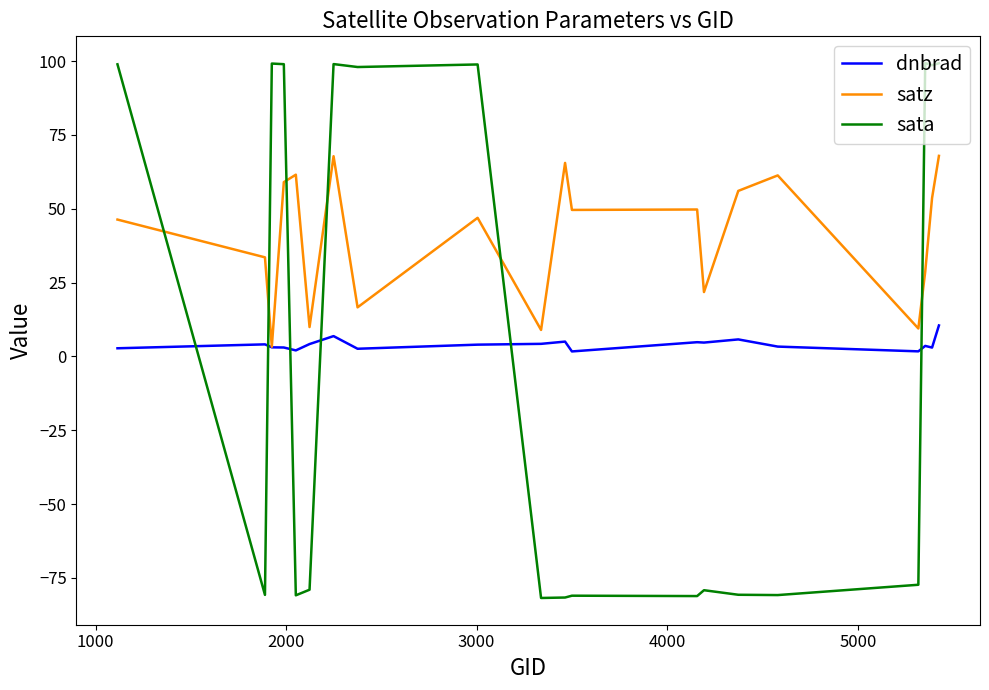

Which series has the largest total across all categories?

satz